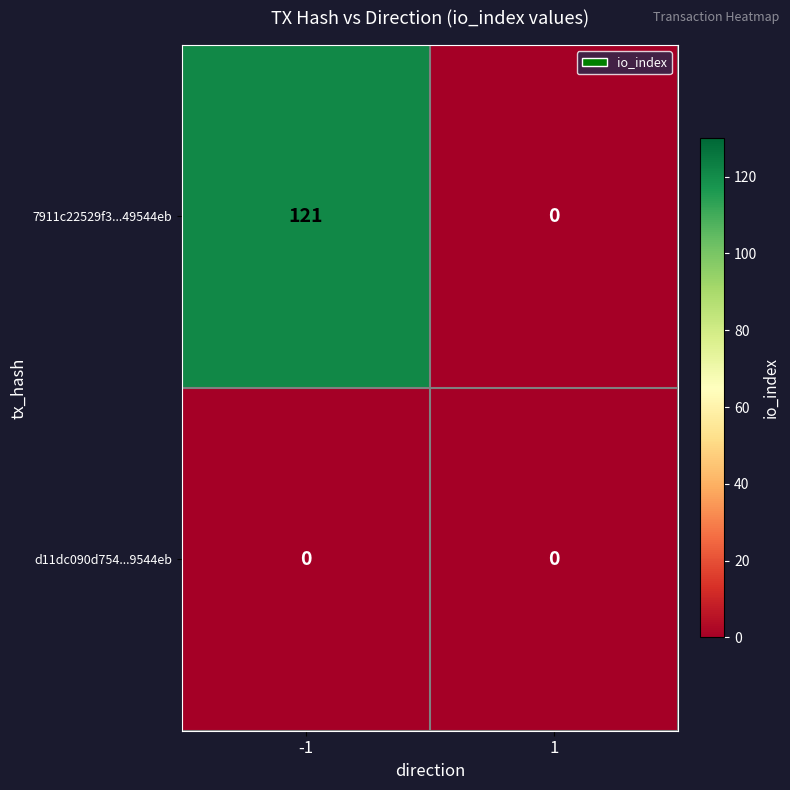

What is the difference between the maximum and minimum values in the 7911c22529f3...49544eb series?

121